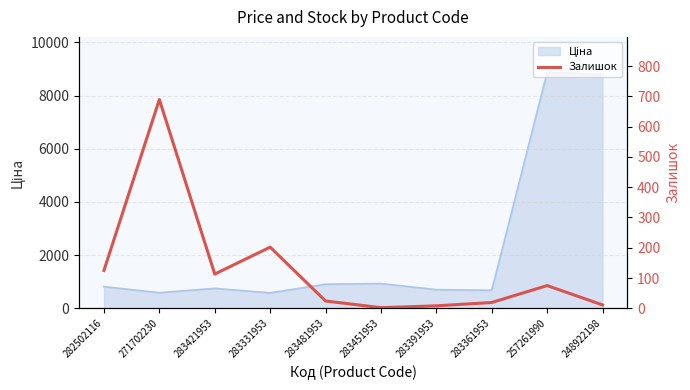

What is the sum of the values at 283481953 and 283361953?

43